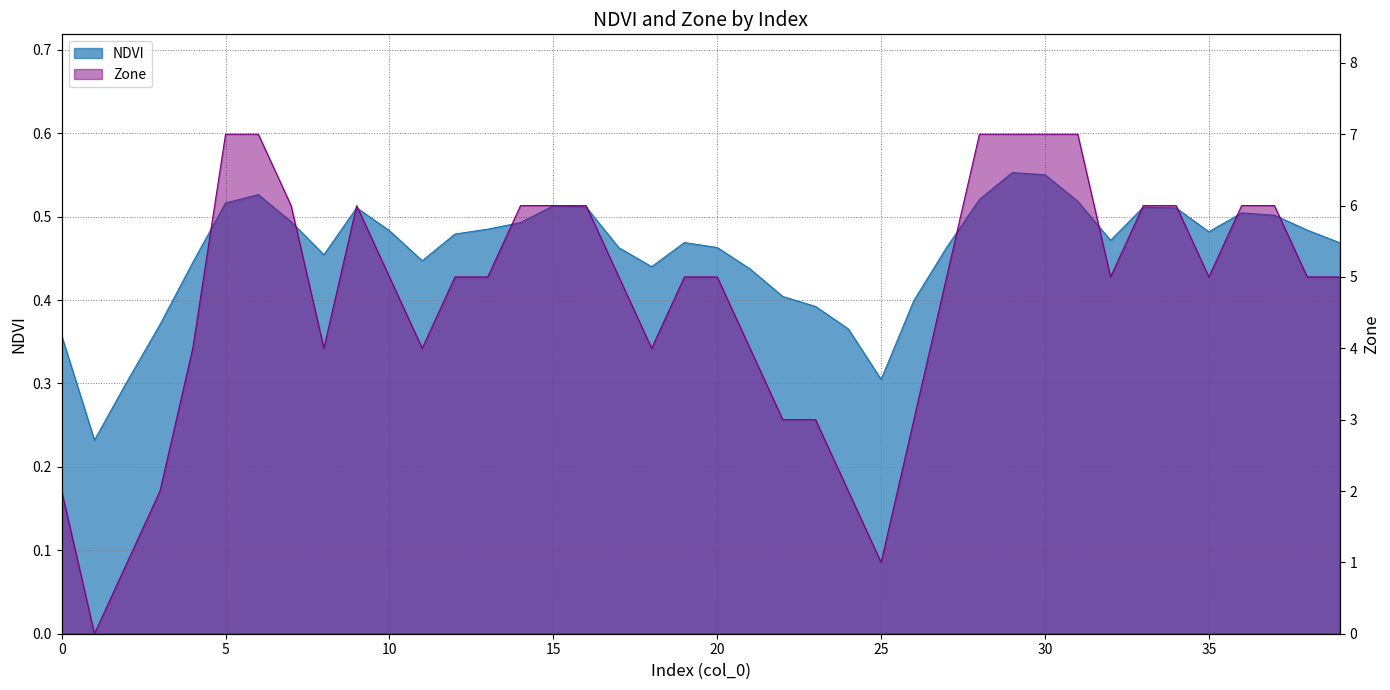

What is the approximate value of NDVI at 5?

0.5